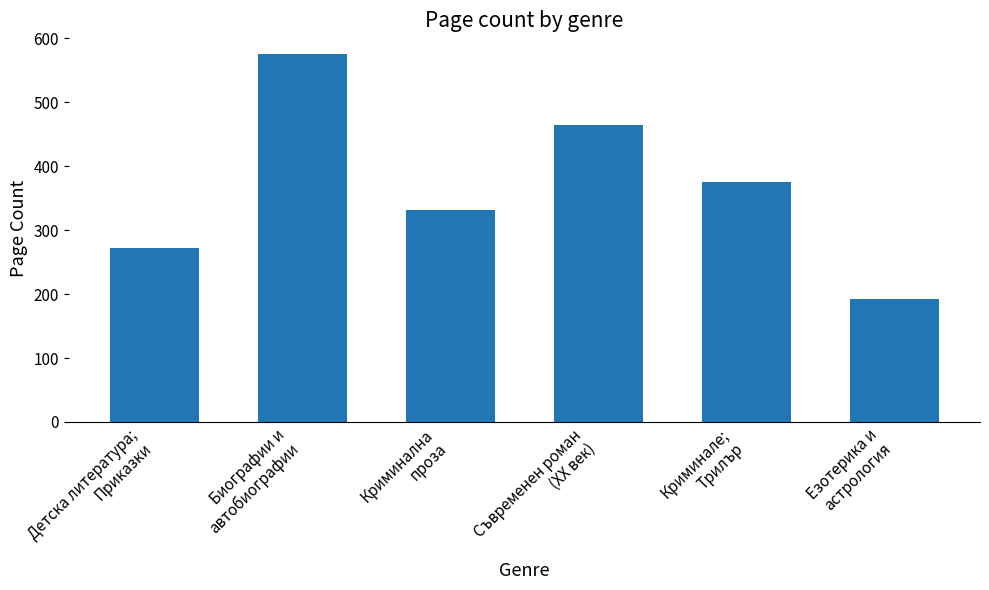

What is the change in value from Биографии и
автобиографии to Криминална
проза?

-244